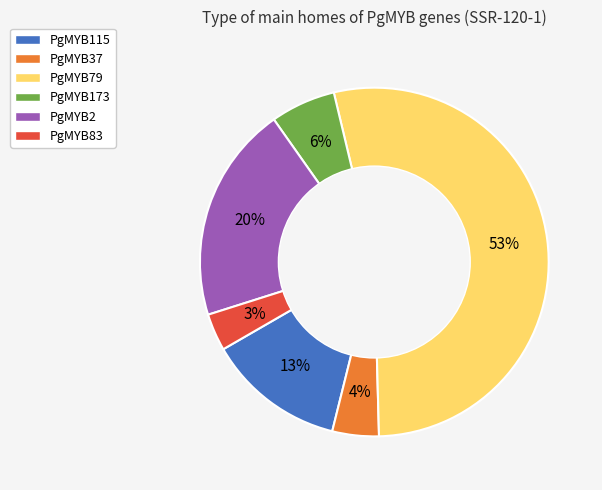

Is the sum of PgMYB37 and PgMYB2 greater than half?

No